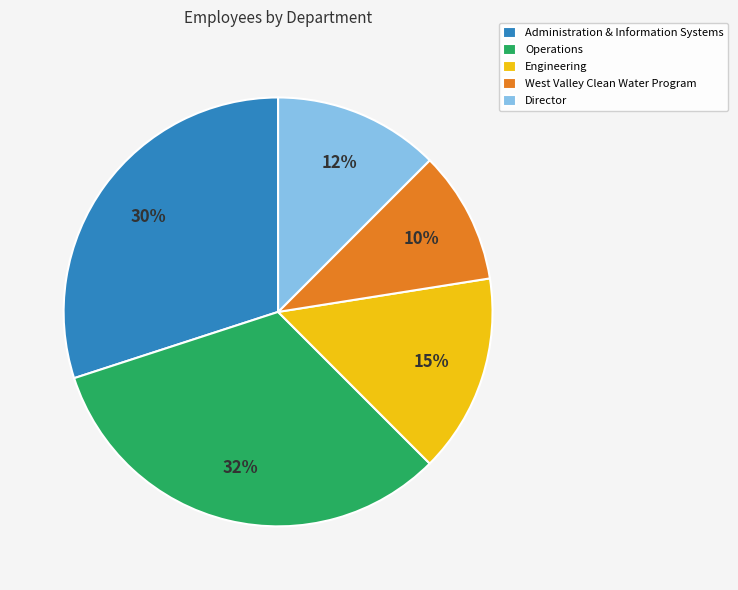

Do Engineering and Operations together represent more than half of the pie?

No